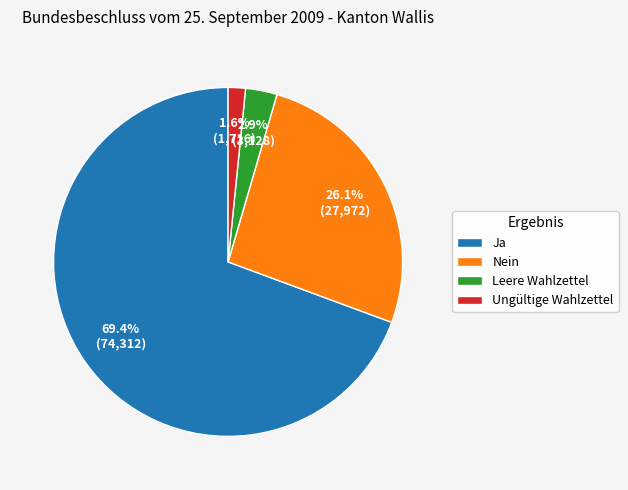

Is there any slice that represents more than half of the pie?

Yes